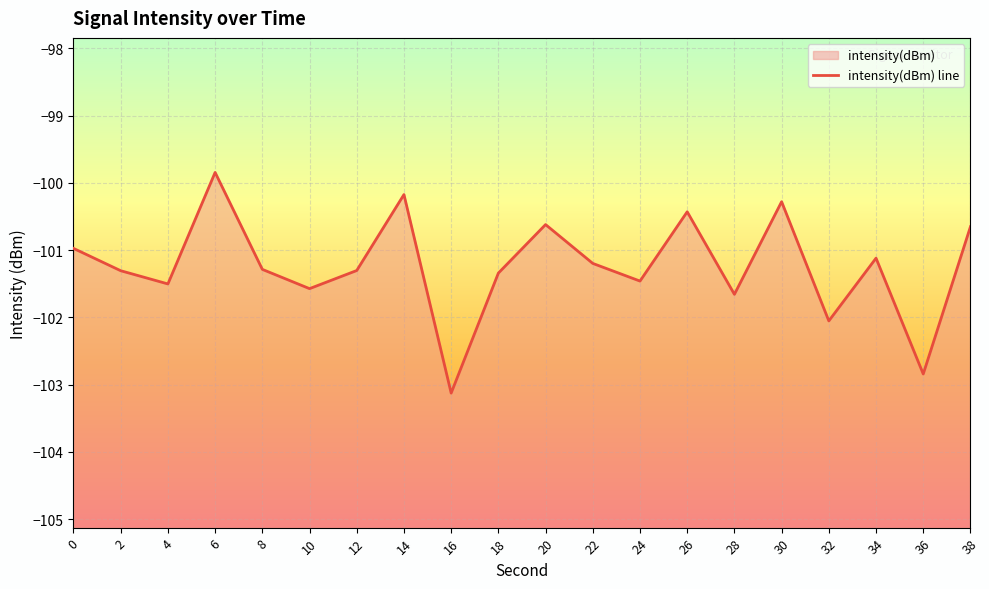

List the labels in order of value, smallest first.

16, 36, 32, 28, 10, 4, 24, 18, 2, 12, 8, 22, 34, 0, 38, 20, 26, 30, 14, 6